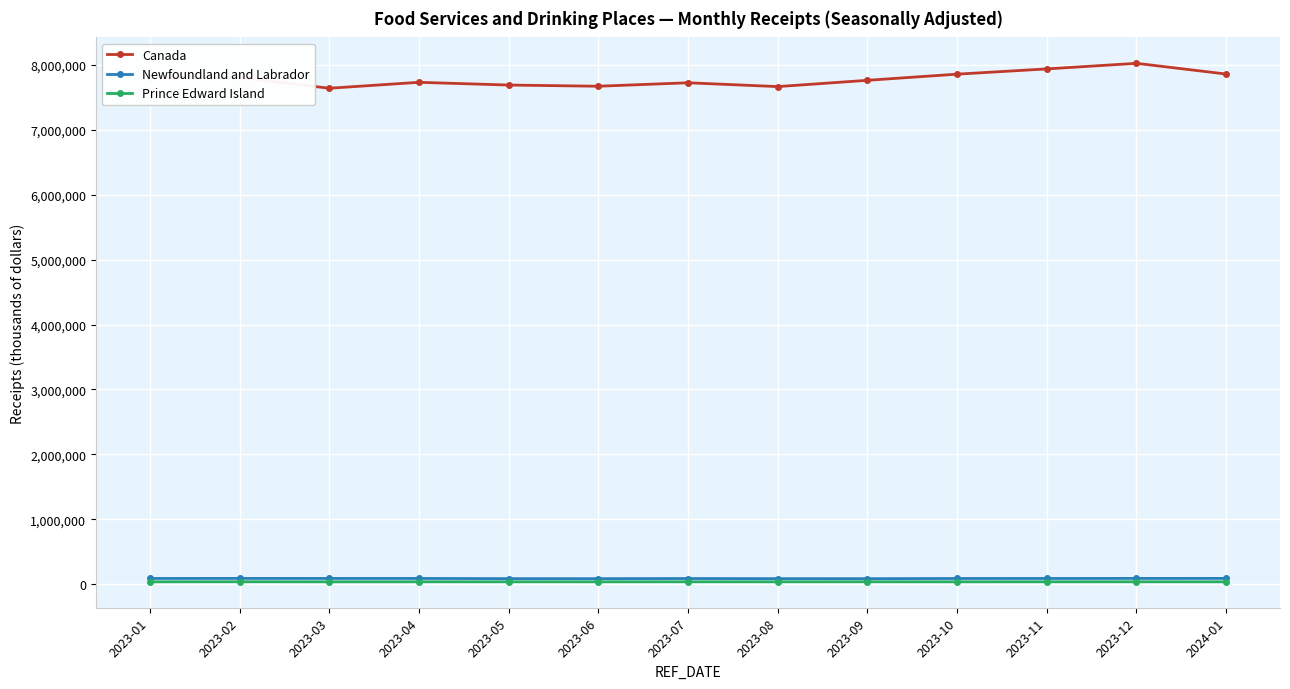

True or false: Prince Edward Island and Canada cross at least once.

False